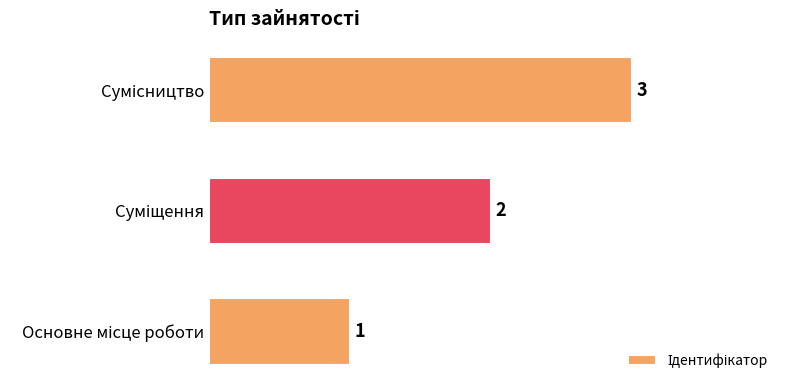

How many categories are shown in the chart?

3